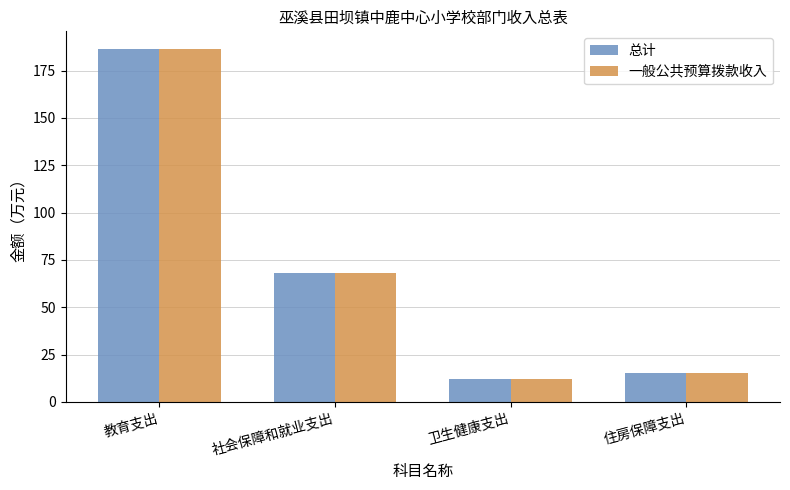

How many data points does each series have?

4